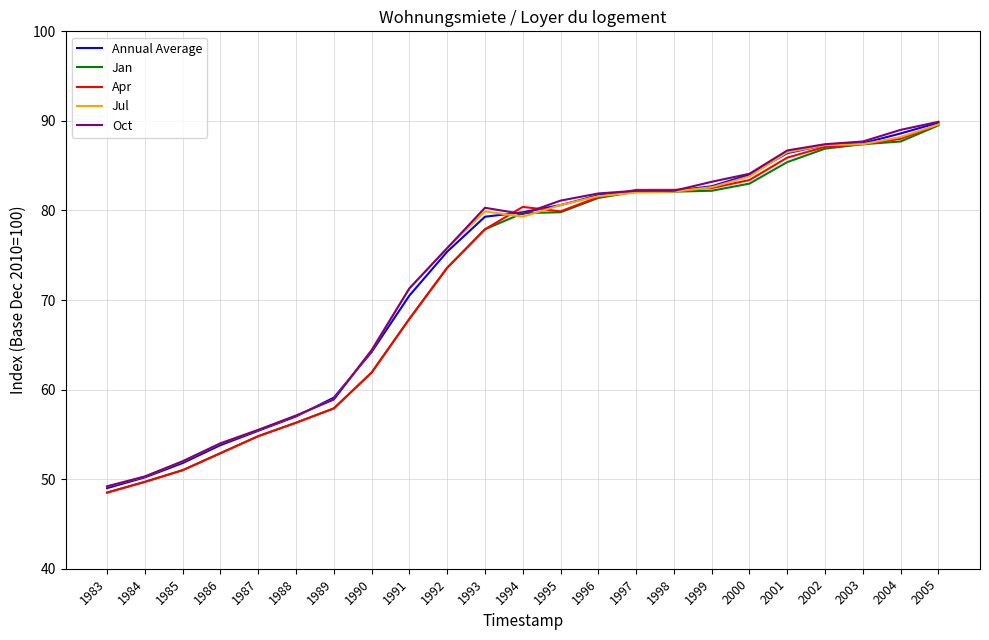

The Apr series shows 79.9 at 1995. True or false?

True